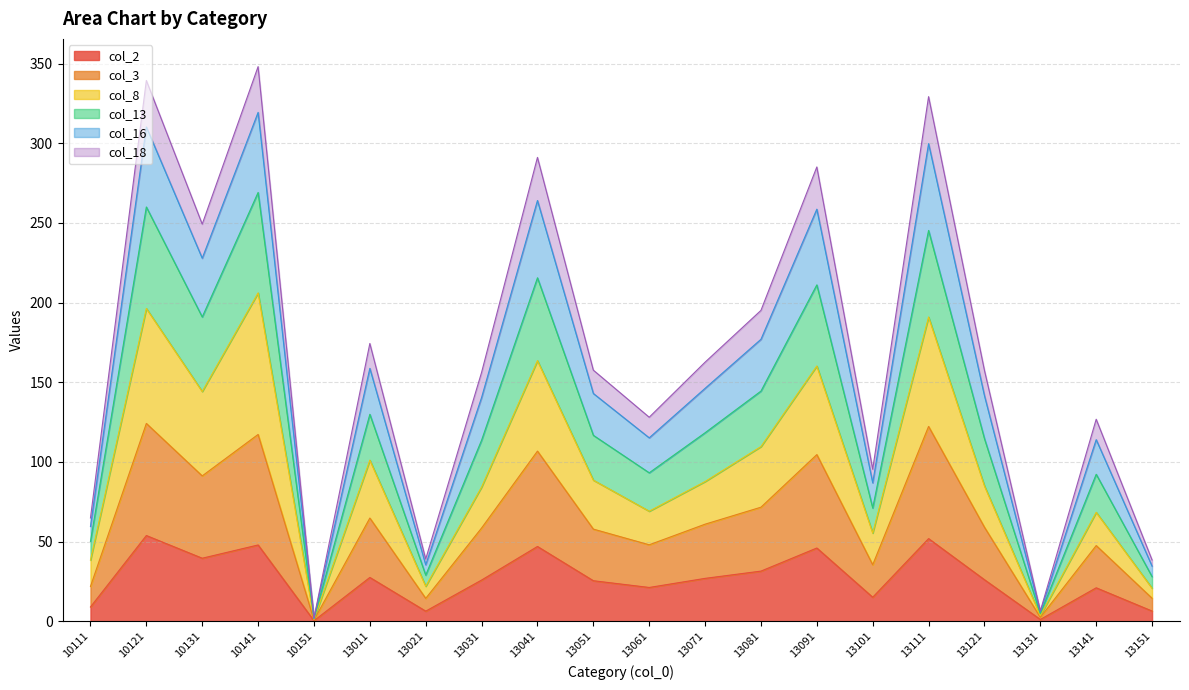

Which has a higher value, 13071 or 13121?

13071